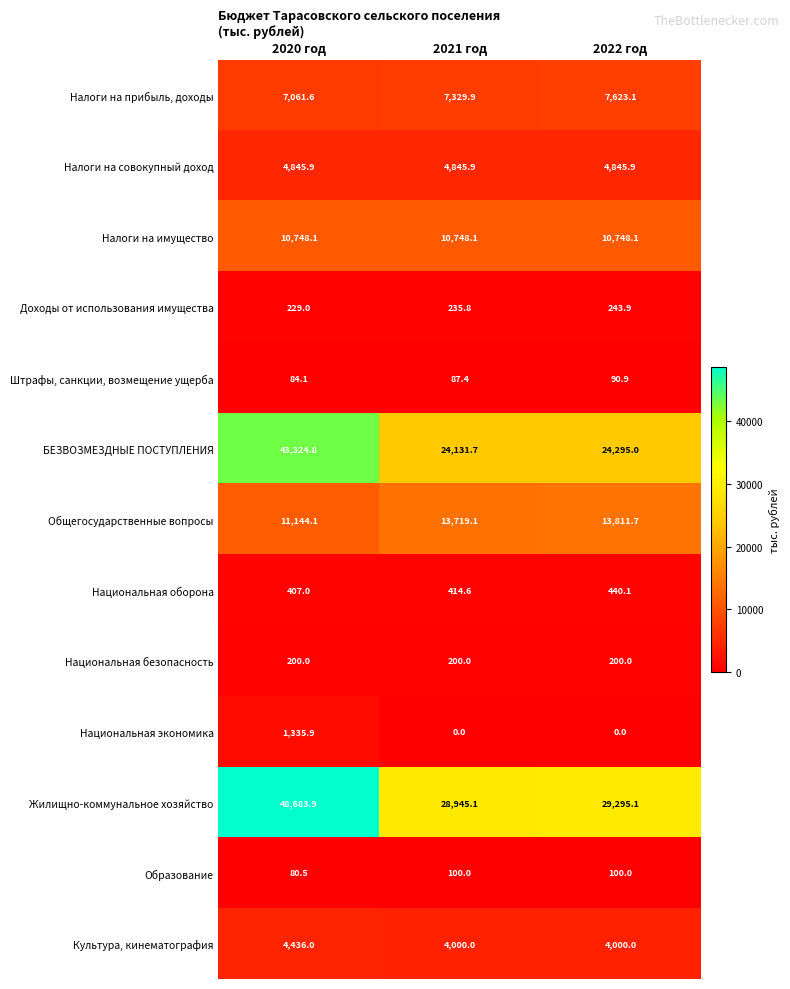

What is the sum of the Образование values at 2020 год and 2022 год?

180.5